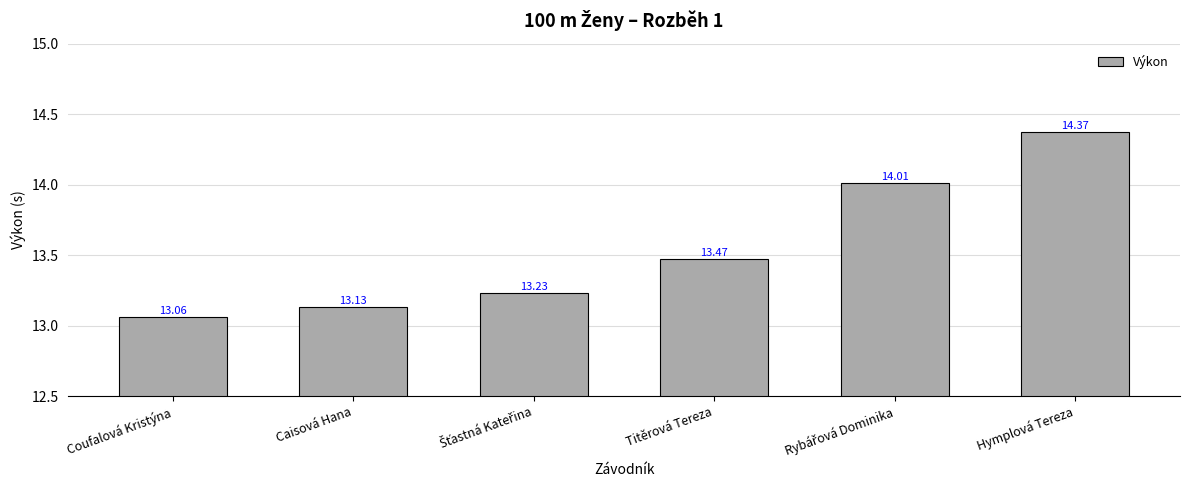

What is the label of the 3rd bar from the right?

Titěrová Tereza